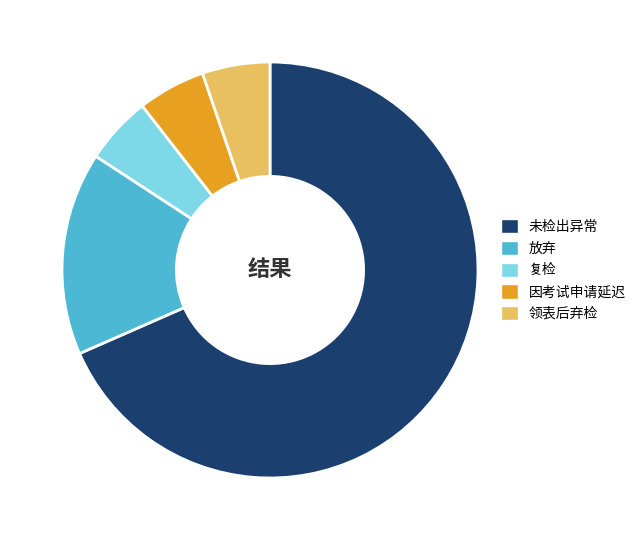

Which slice represents more than half of the pie?

未检出异常